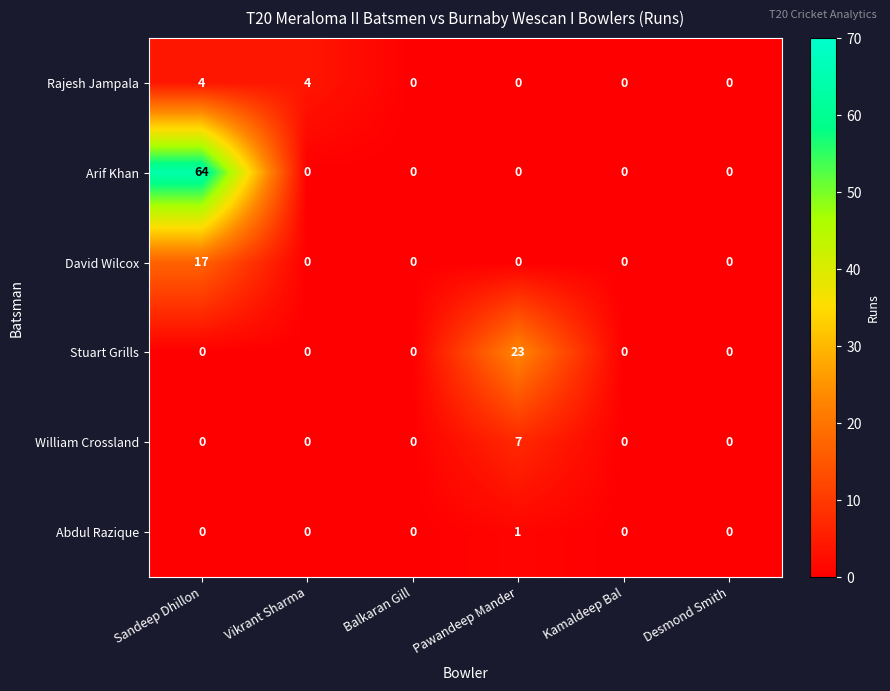

Which series has the widest spread of values?

Arif Khan